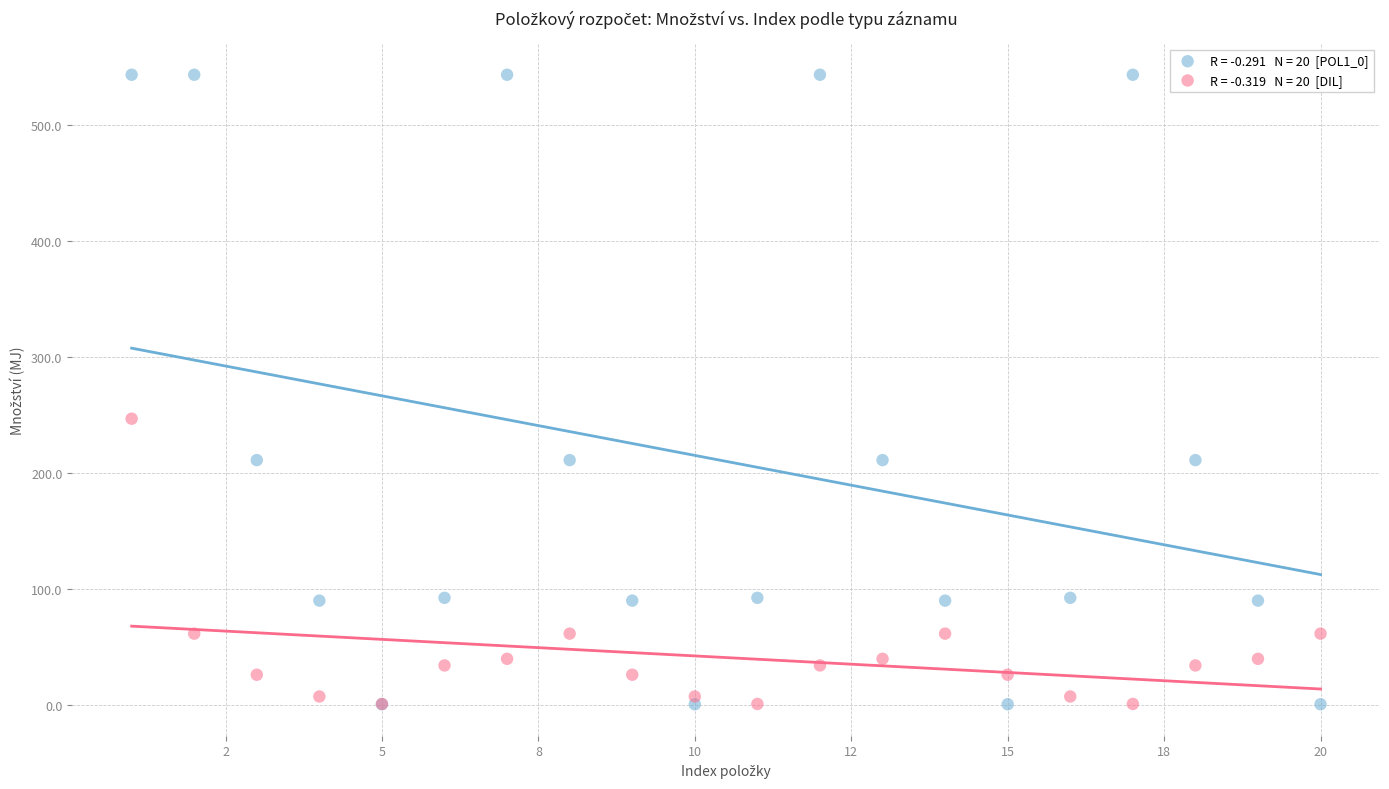

Across all series, what Y value is closest to 272?

246.9